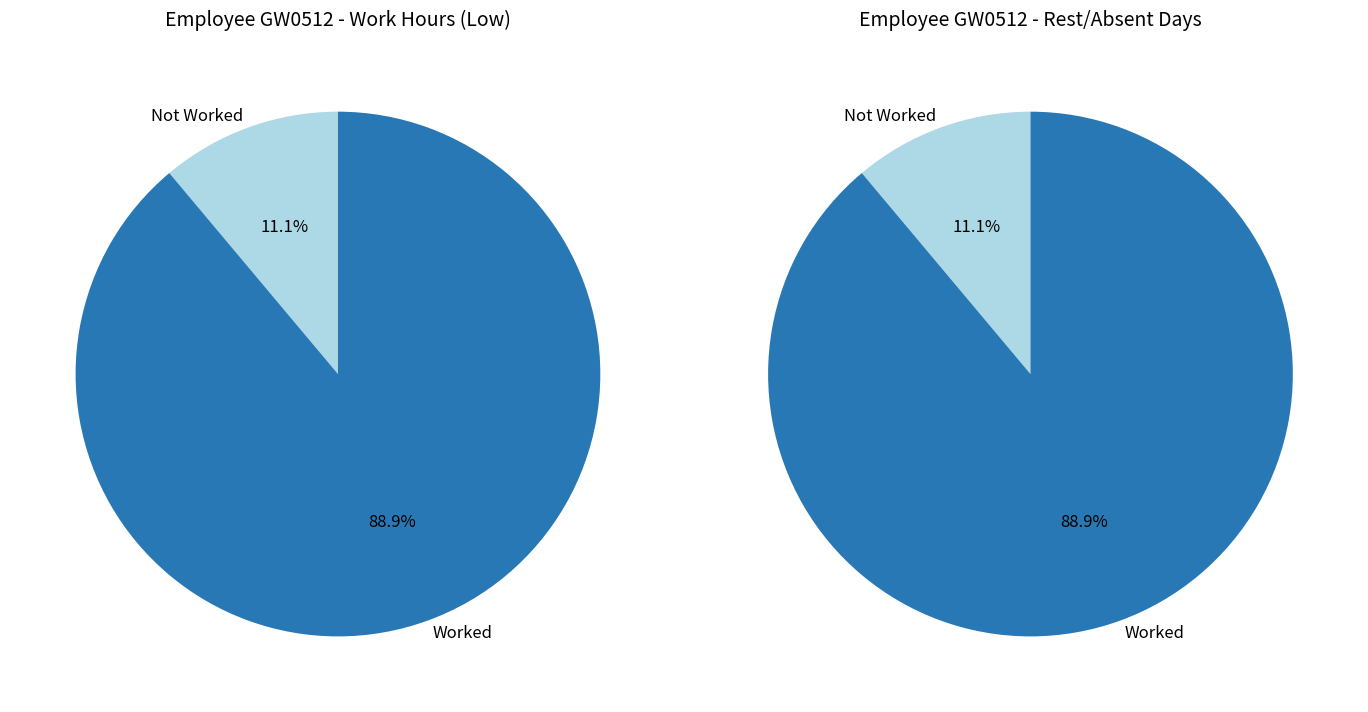

The 1-Tue slice represents 9% of the pie. True or false?

False